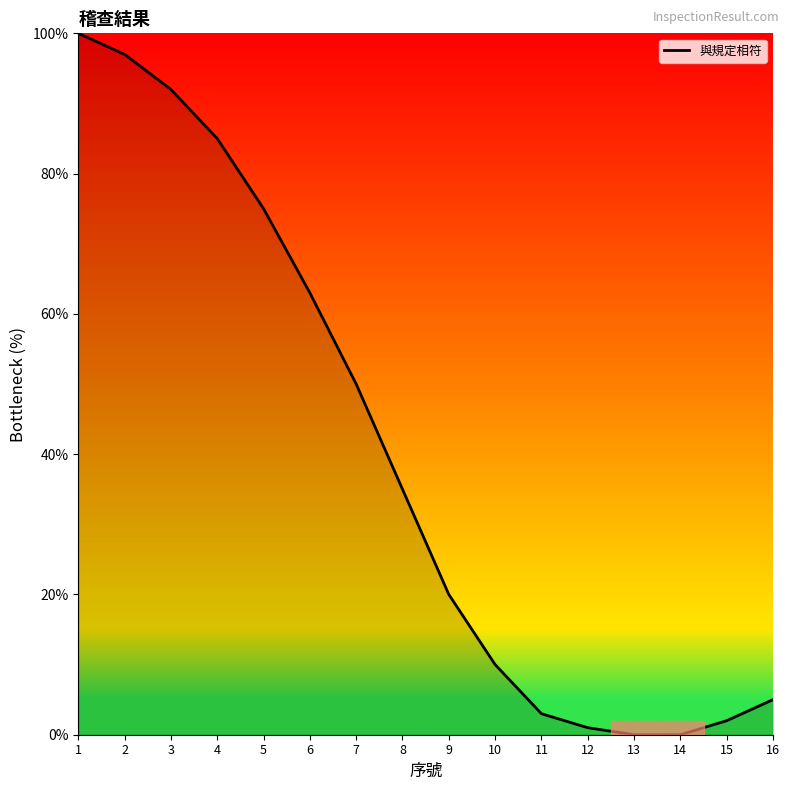

The value at 15 is 2. True or false?

True